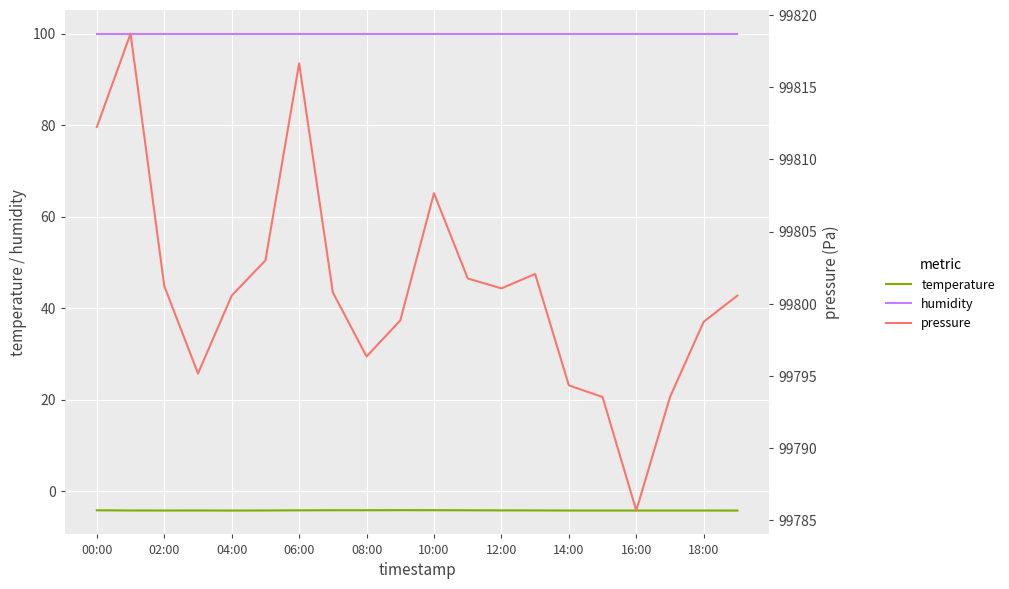

True or false: pressure and humidity cross at least once.

False